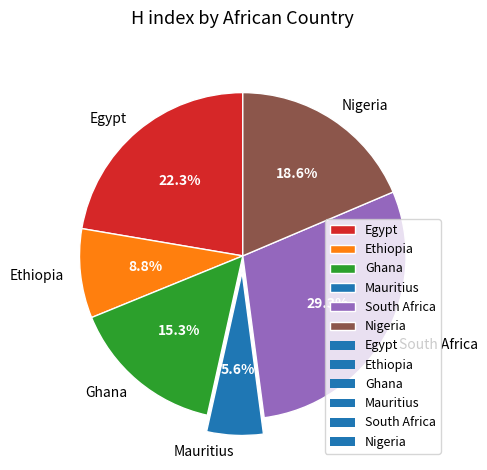

Which slice is the smallest?

Mauritius